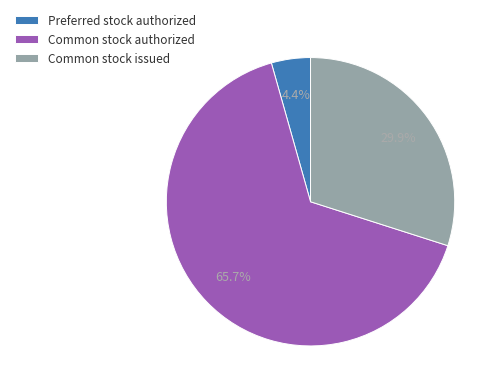

Approximately how many times larger is the value at Common stock issued compared to Common stock authorized?

0.5